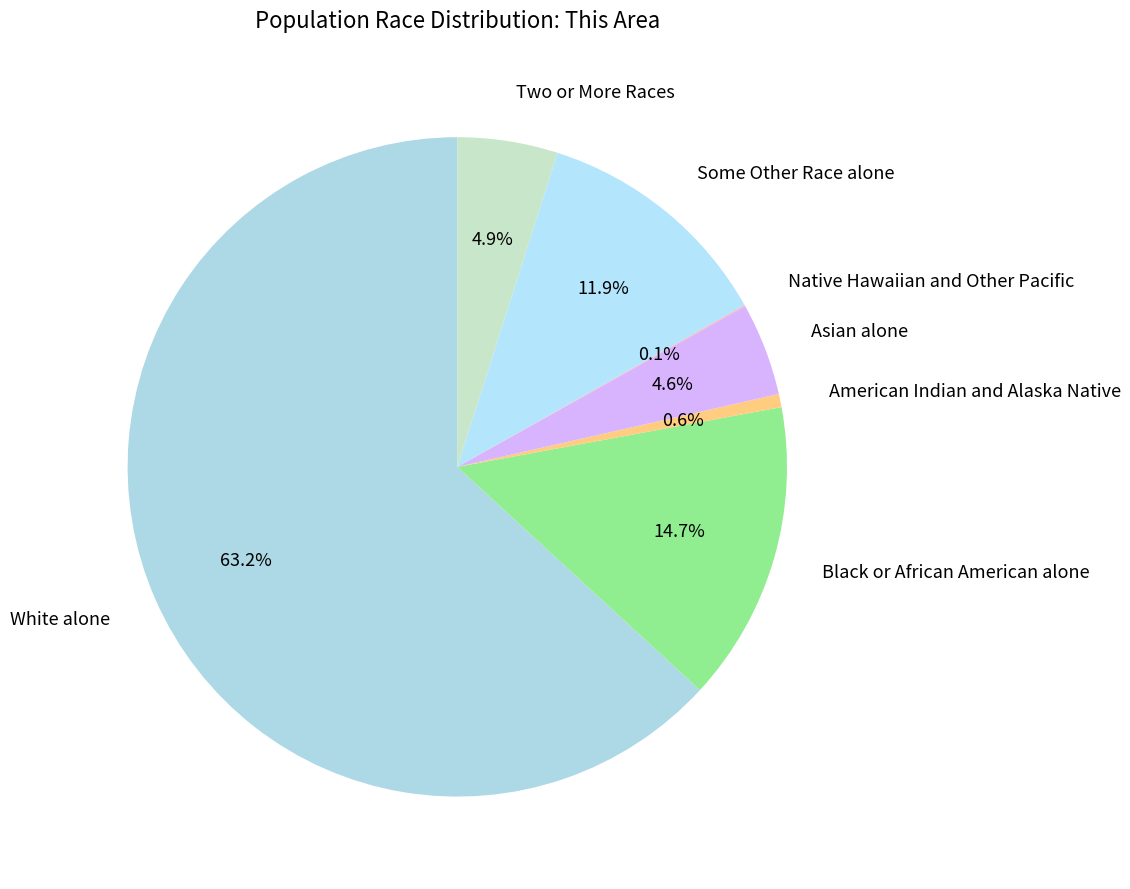

Which has a higher value, Black or African American alone or White alone?

White alone